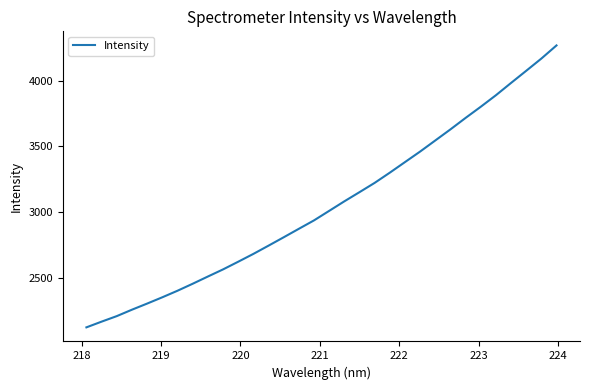

How many distinct data groups are displayed?

1